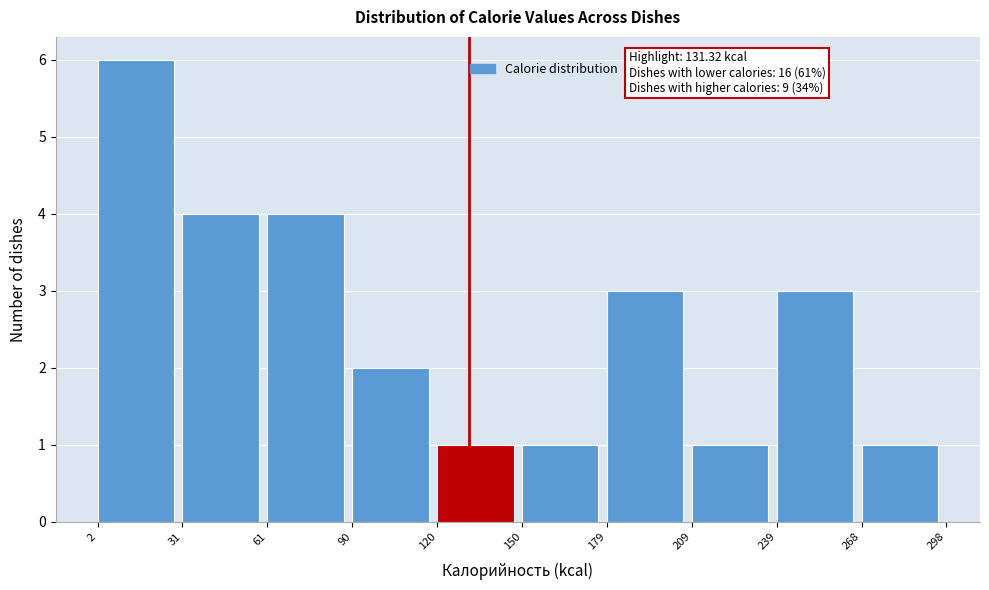

Over which range of the x-axis is the bar tallest?

2 to 31